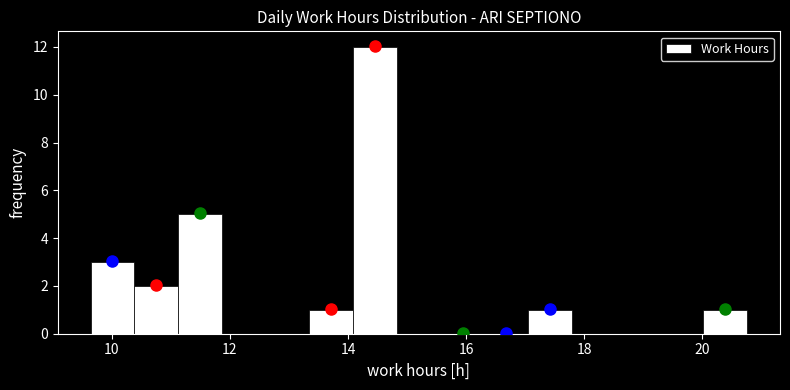

Read against the x-axis, roughly where is the centre of the tallest bar?

14.4